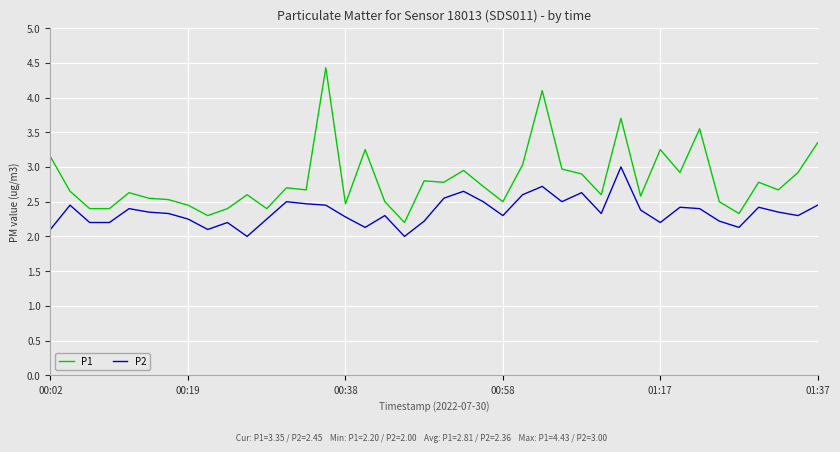

What is the lowest value of the P2 series?

2.0